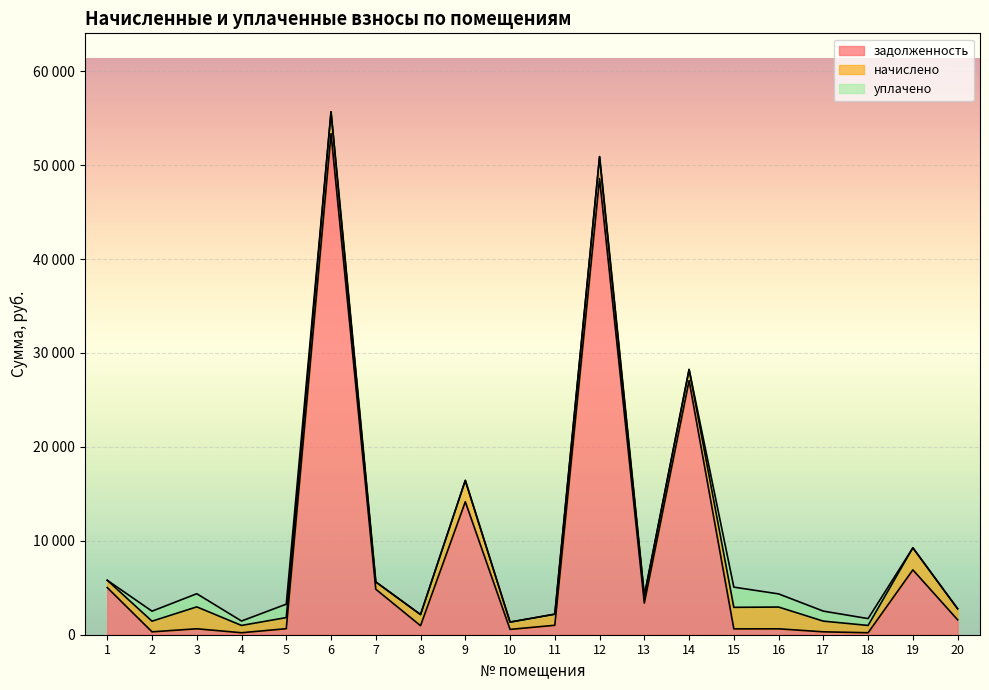

Reading left to right, what are all the values shown in this chart?

задолженность: 5021.8	307.4	631.8	210.6	640.9	53351.0	4843.8	961.3	14157.6	566.6	1005.2	48576.4	3369.6	27059.8	621.4	627.9	308.1	210.6	6906.2	1589.2
начислено: 777.6	1135.2	2332.8	777.6	1183.2	2332.8	777.6	1183.2	2272.8	777.6	1183.2	2332.8	777.6	1183.2	2294.4	2318.4	1137.6	777.6	2347.2	1173.6
уплачено: 0.0	1064.2	1400.9	469.8	1429.7	0.0	0.0	0.0	0.0	0.0	0.0	0.0	0.0	0.0	2151.0	1400.7	1066.5	729.0	0.0	0.0